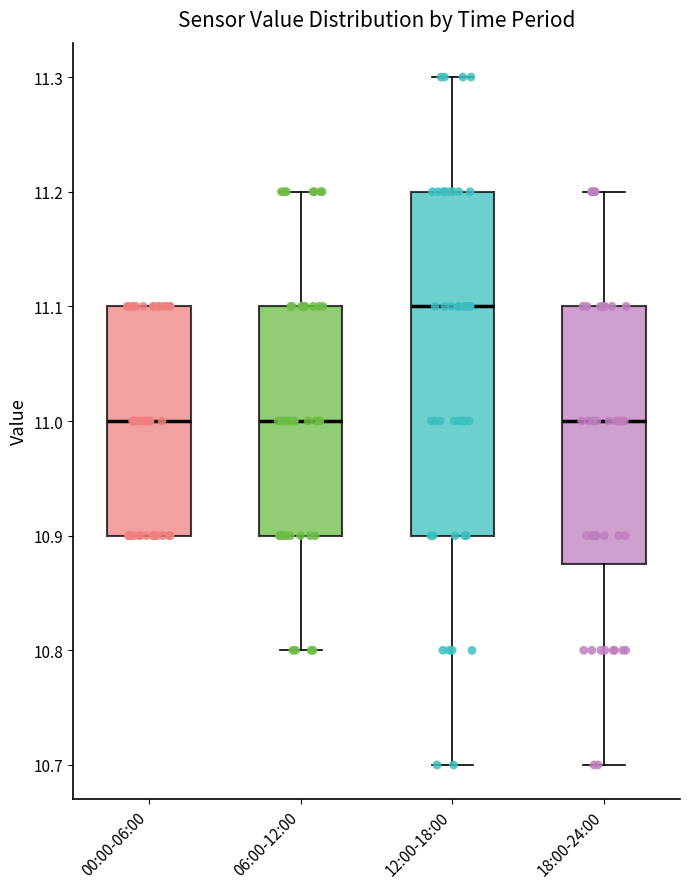

Where does the upper whisker of the box for 06:00-12:00 end on the y-axis? The values are not printed on the chart, so give them approximately, as read against the axis.

11.20